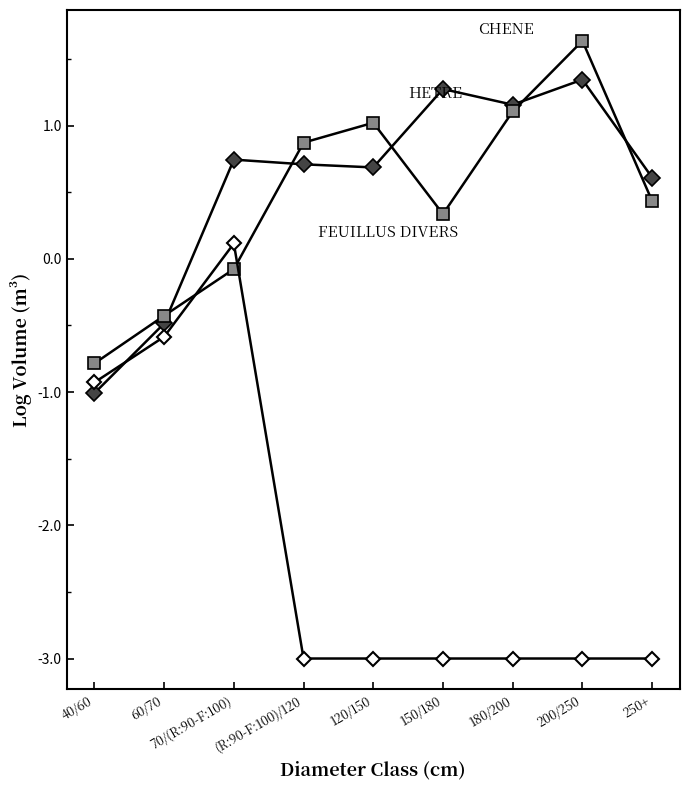

Reading right to left, list all the values displayed in this chart.

HETRE: 0.6	1.3	1.2	1.3	0.7	0.7	0.7	-0.5	-1.0
CHENE: 0.4	1.6	1.1	0.3	1.0	0.9	-0.1	-0.4	-0.8
FEUILLUS DIVERS: -3.0	-3.0	-3.0	-3.0	-3.0	-3.0	0.1	-0.6	-0.9